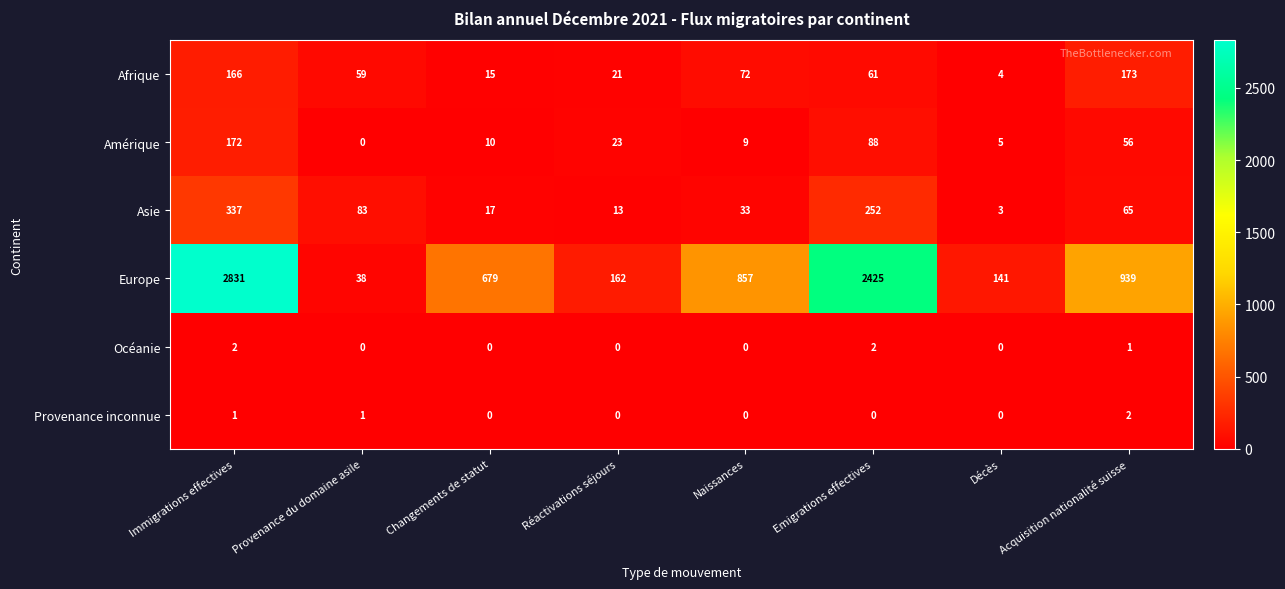

Which series has the largest total across all categories?

Europe